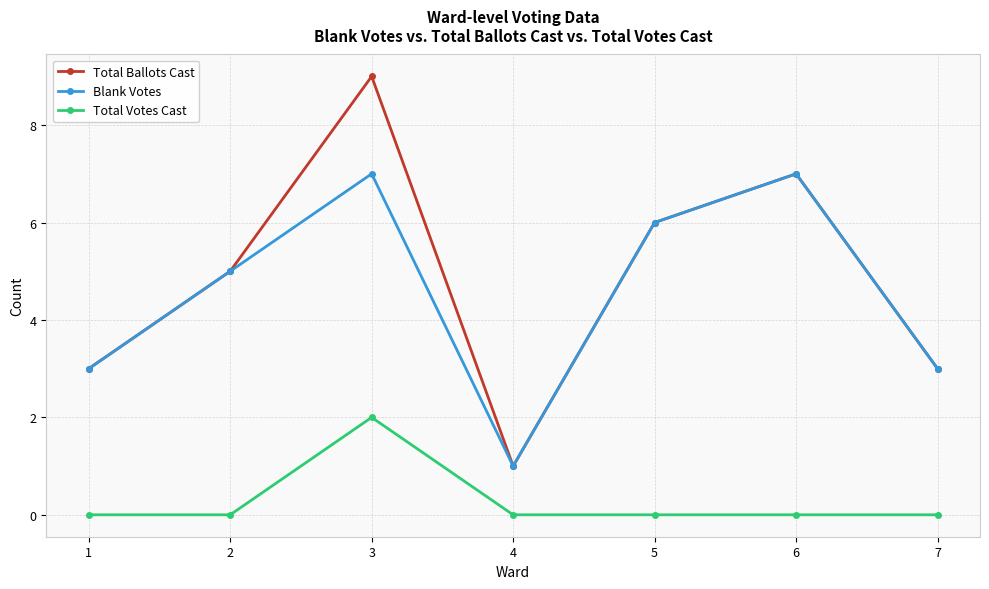

Which category has the highest value across all series?

3